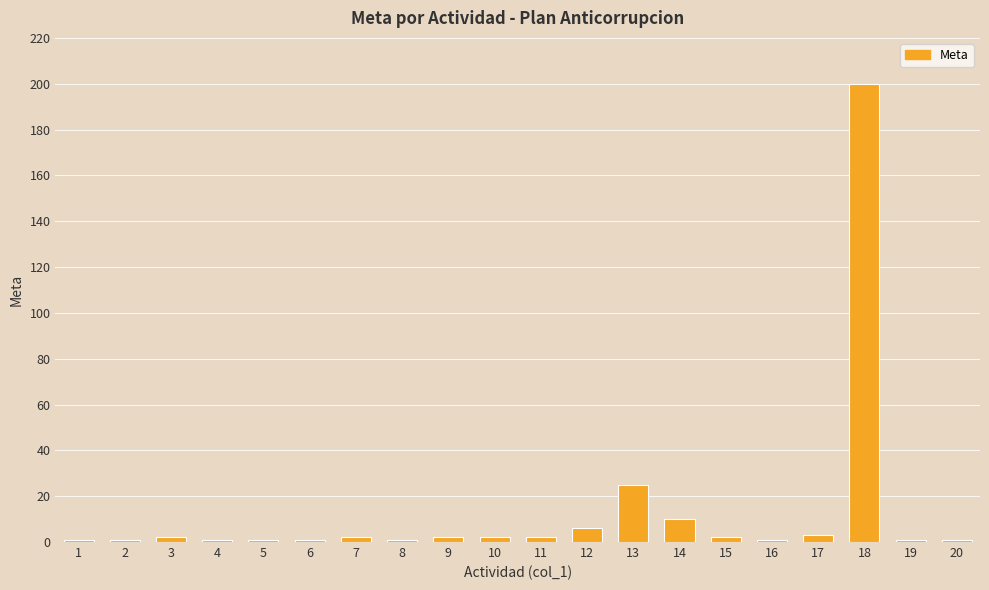

True or false: the data shows 6 at 12.

True